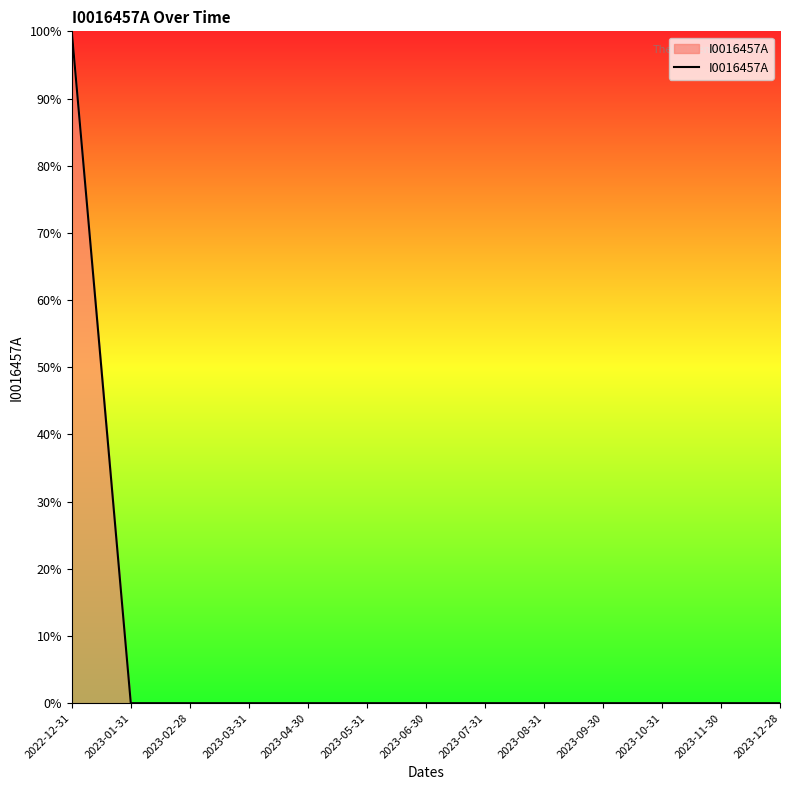

Is this an area chart (filled region under the line)?

Yes